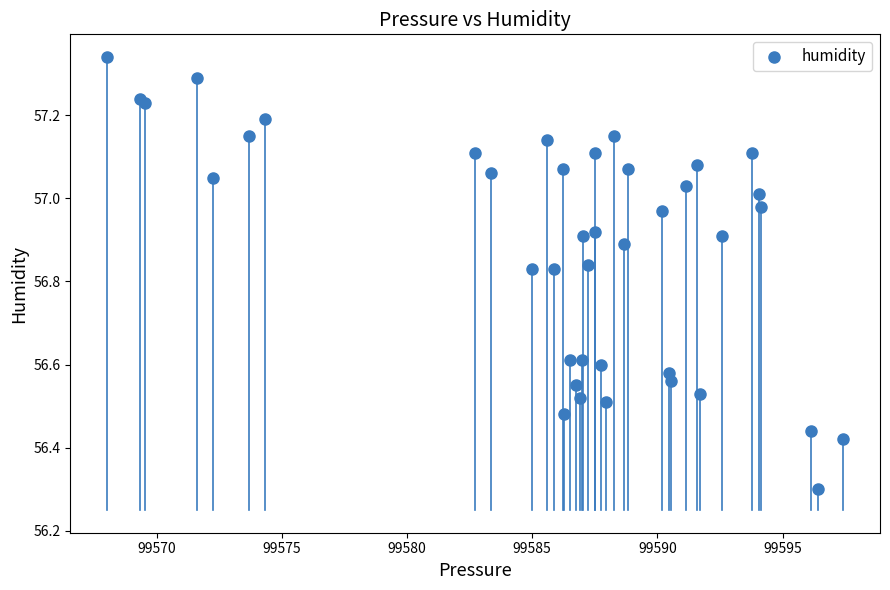

What Y value in the scatter plot is closest to 56?

56.3